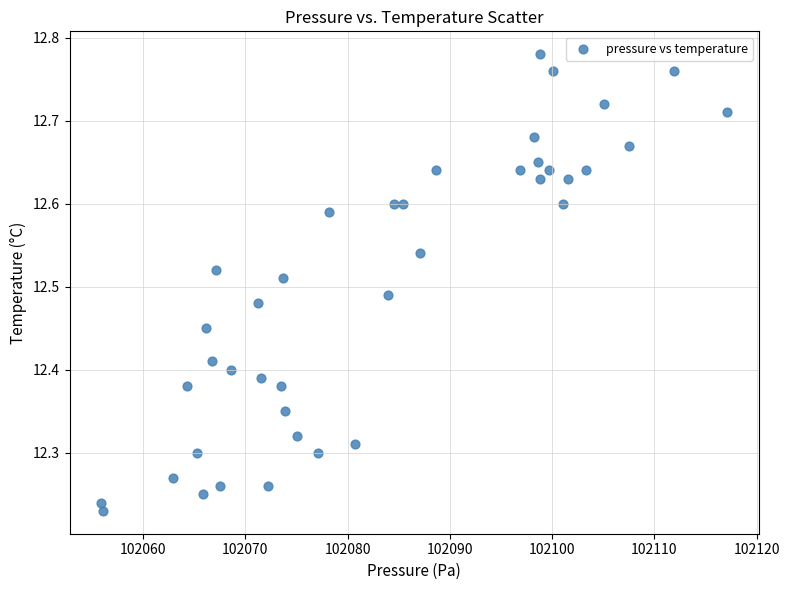

What is the range of X values (max minus min)?

61.3